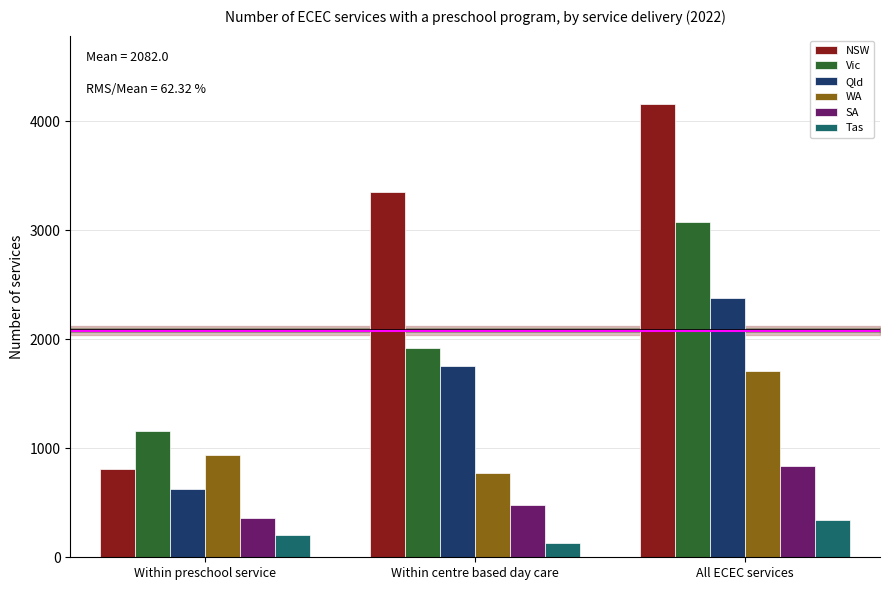

What is the label of the 2nd bar from the right?

Within centre based day care